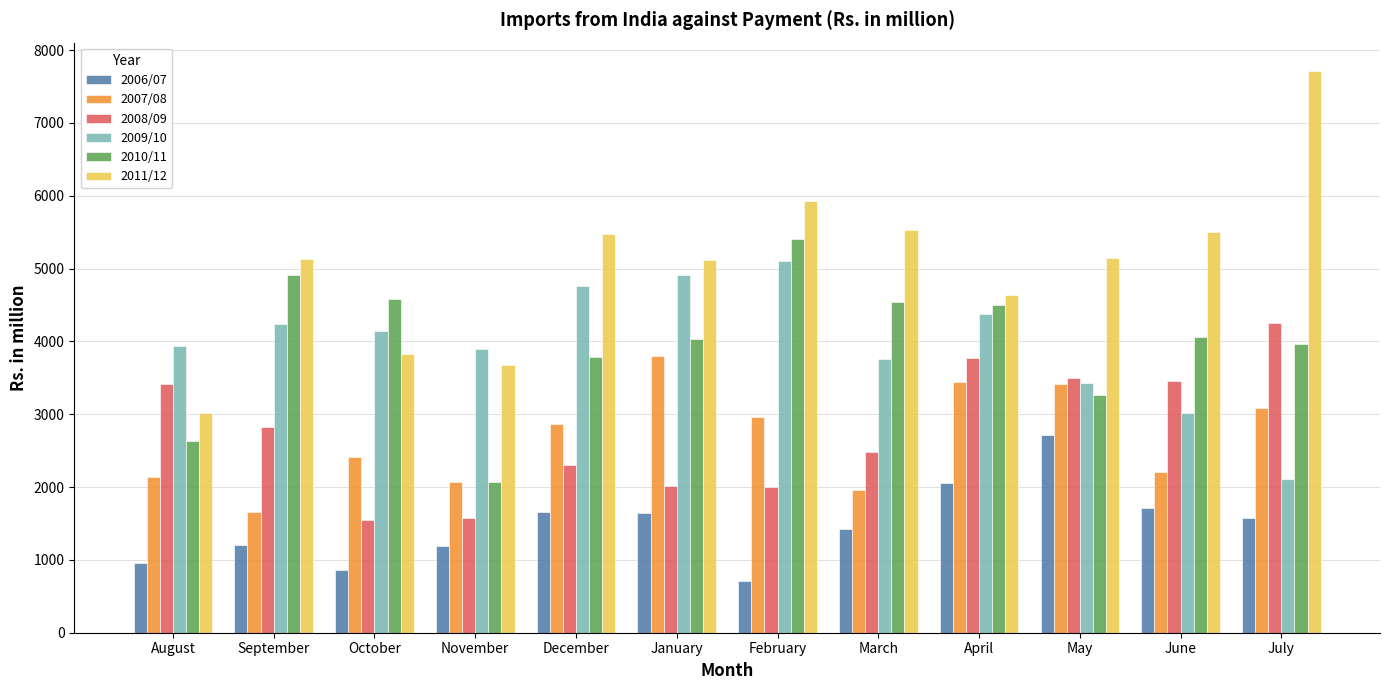

What is the difference between the 2007/08 values at July and June?

885.7